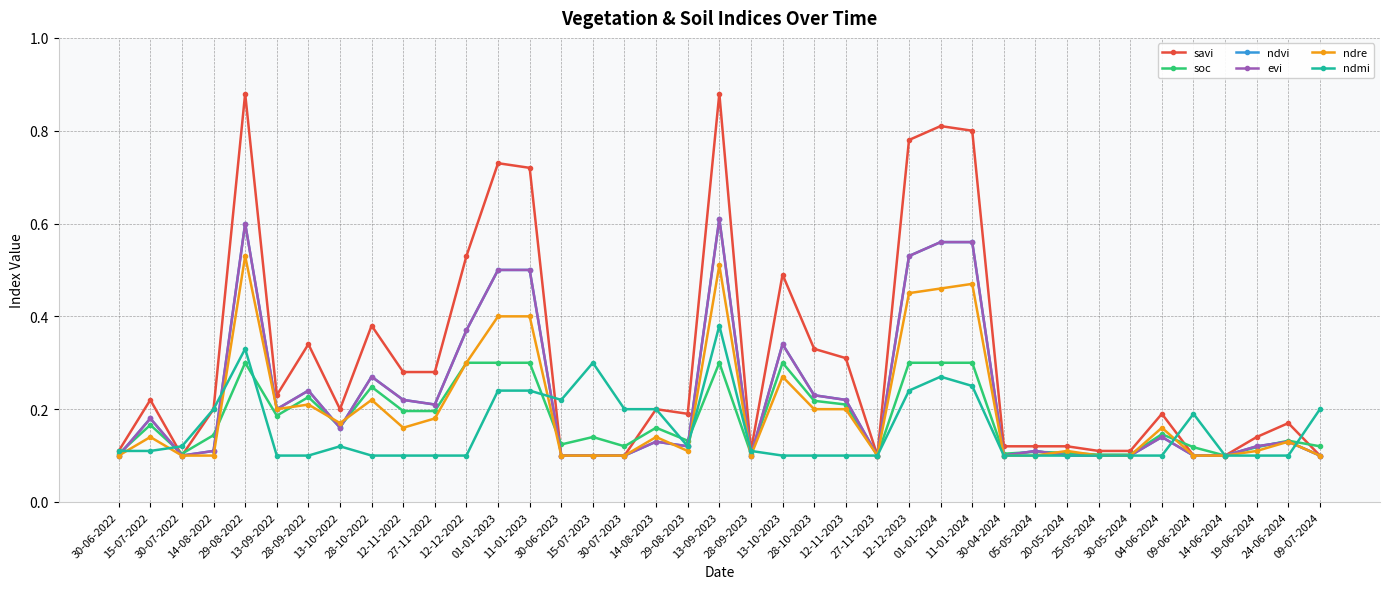

Does the chart have visible grid lines?

Yes